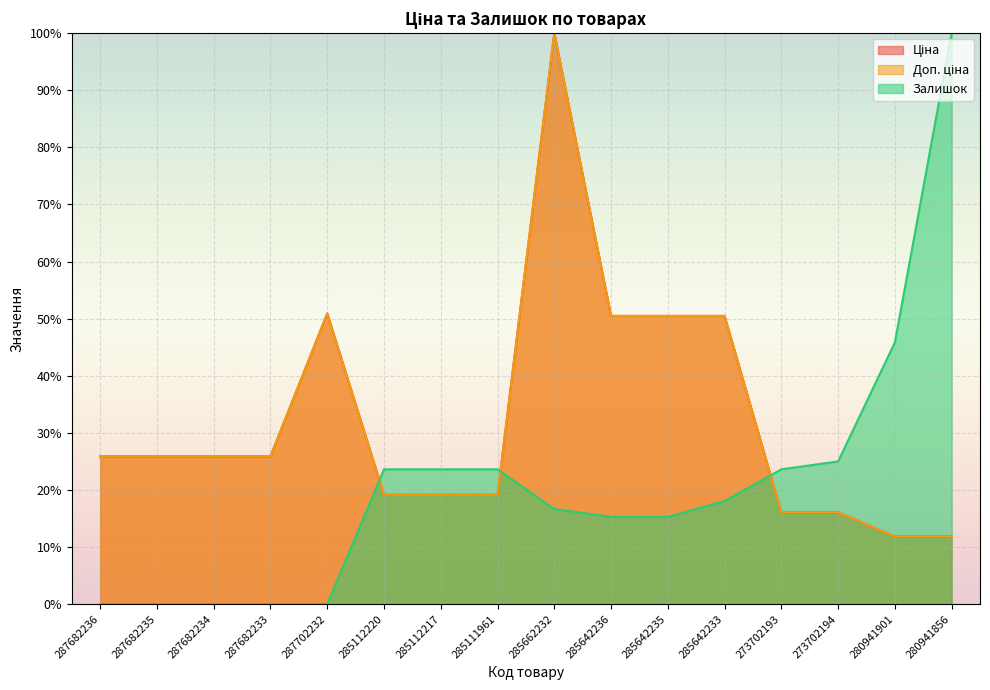

Is the value of Доп. ціна at 280941856 greater than the value of Залишок at 280941856?

No